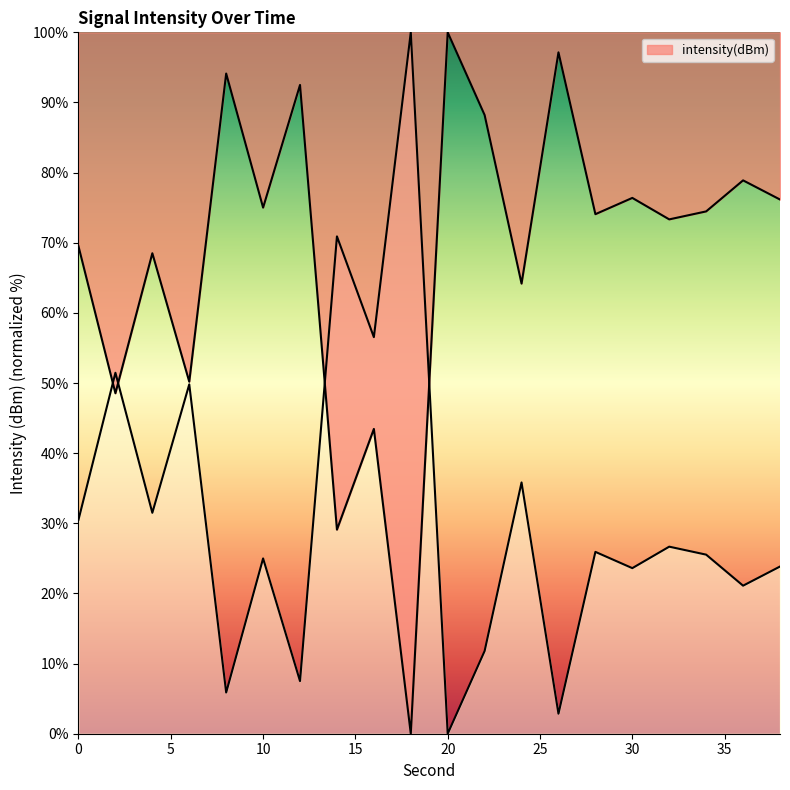

What is the value of the 8th point from the left?

29.1